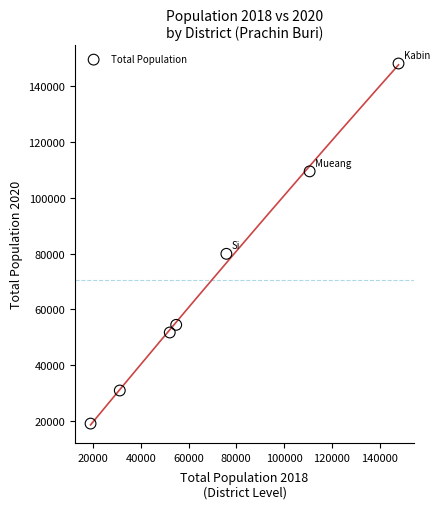

What Y value in the scatter plot is closest to 83573?

79898